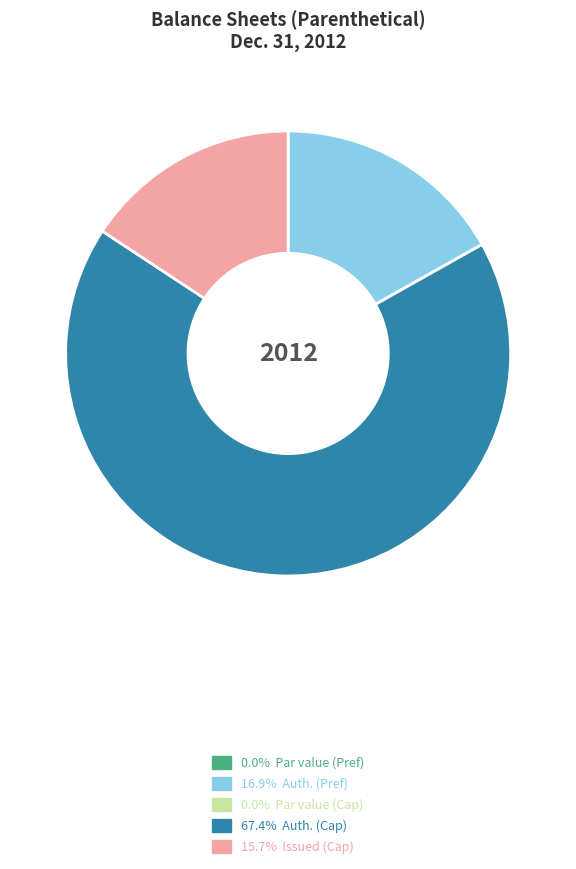

Is there a majority slice in this chart?

Yes